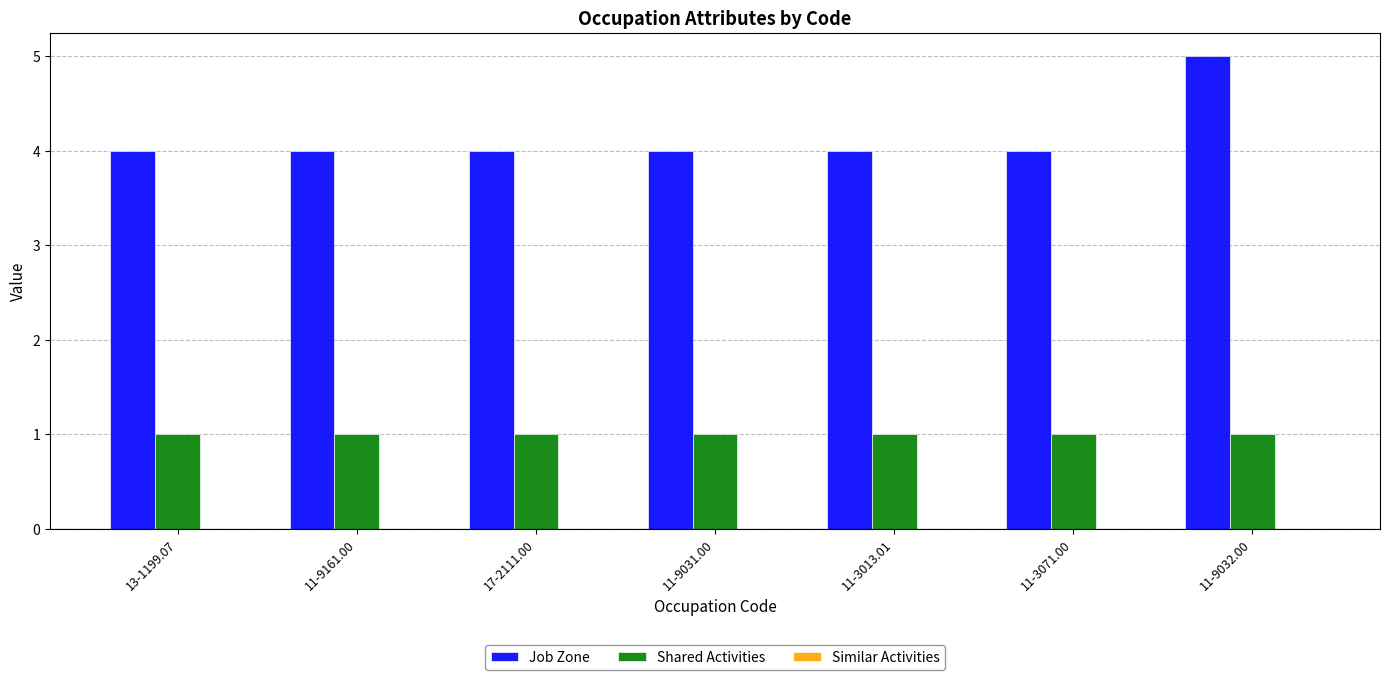

Which series has the largest total across all categories?

Job Zone